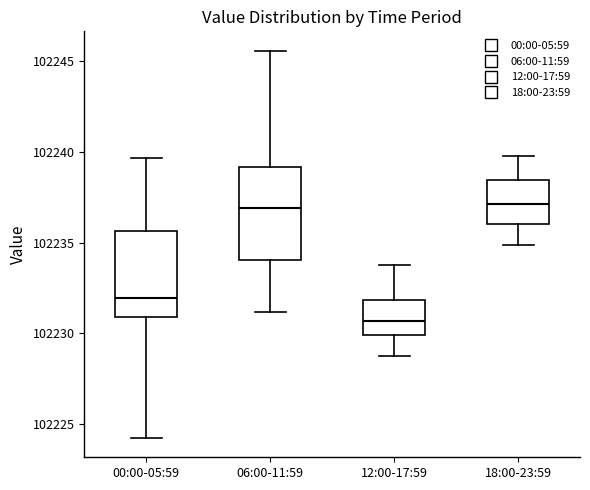

Reading left to right, read every box against the y-axis: the position of its median line, the range the box covers, and the ends of its whiskers. The values are not printed on the chart, so give them approximately, as read against the axis.

00:00-05:59: median 102232.0, box 102231.0 to 102235.5, whiskers 102224.5 to 102239.5
06:00-11:59: median 102237.0, box 102234.0 to 102239.0, whiskers 102231.0 to 102245.5
12:00-17:59: median 102230.5, box 102230.0 to 102232.0, whiskers 102229.0 to 102234.0
18:00-23:59: median 102237.0, box 102236.0 to 102238.5, whiskers 102235.0 to 102240.0